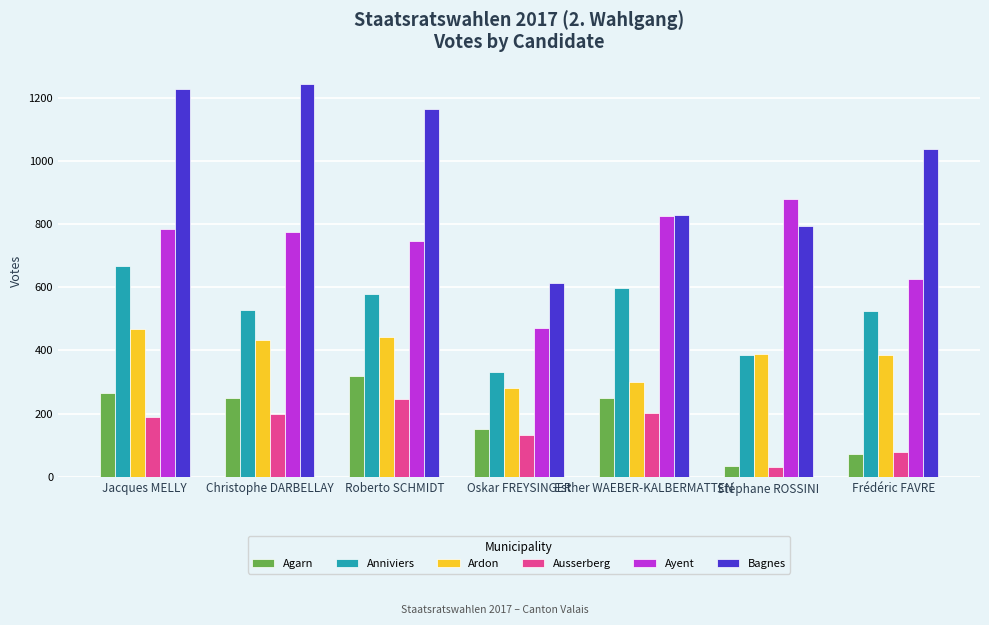

The Agarn series shows 152 at Oskar FREYSINGER. True or false?

True